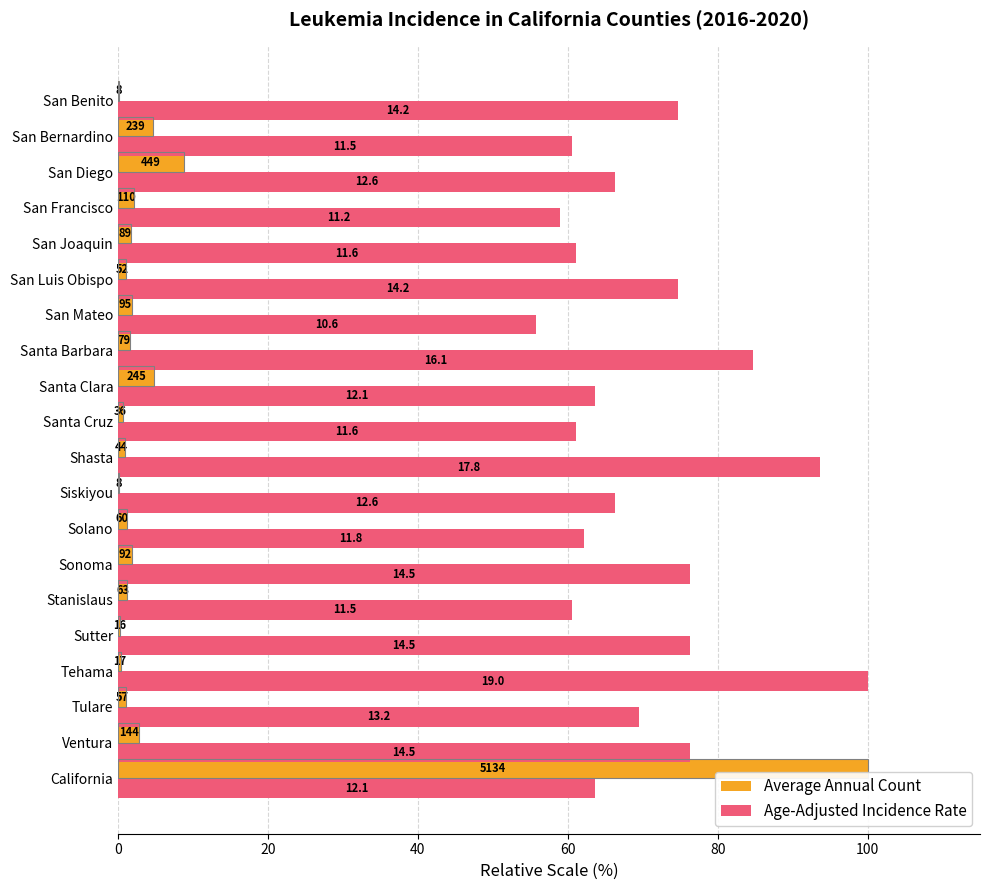

What are all the series names shown in the legend?

Average Annual Count, Age-Adjusted Incidence Rate